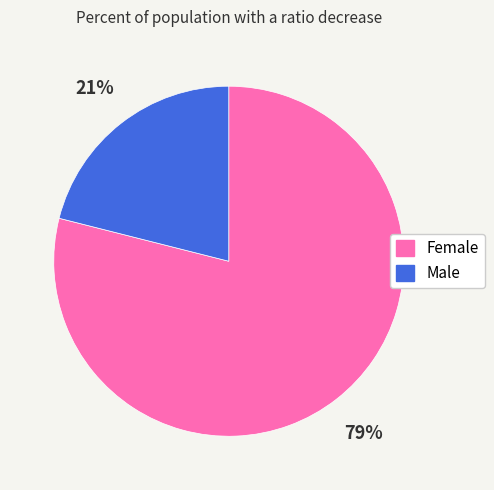

To the nearest percent, what is the average slice percentage?

50%